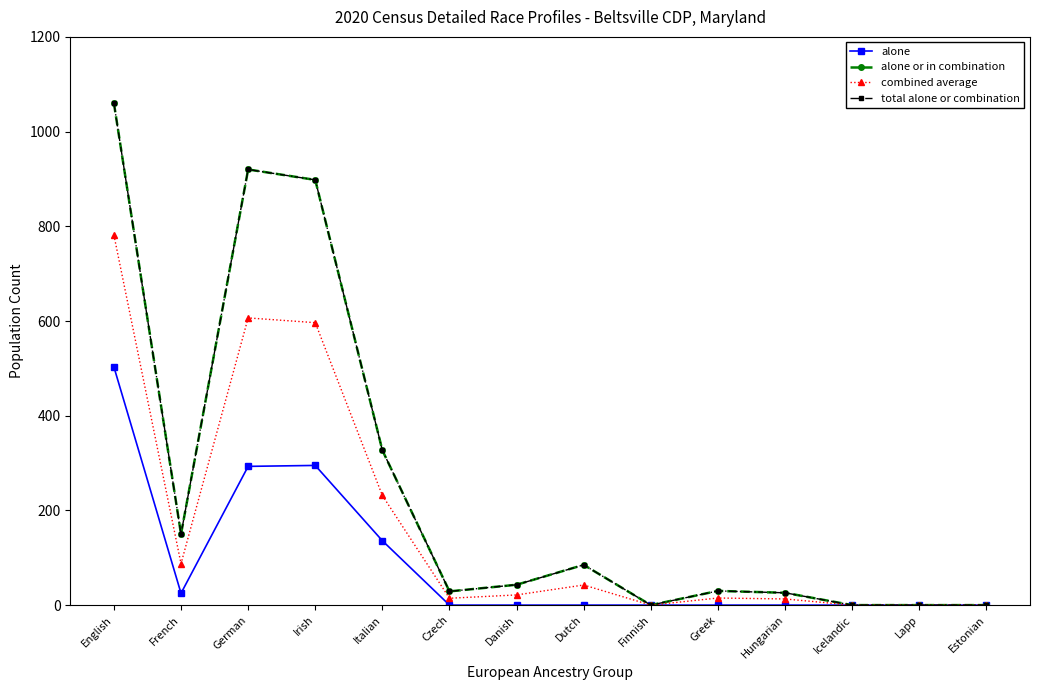

Which label corresponds to the largest value in the chart?

English